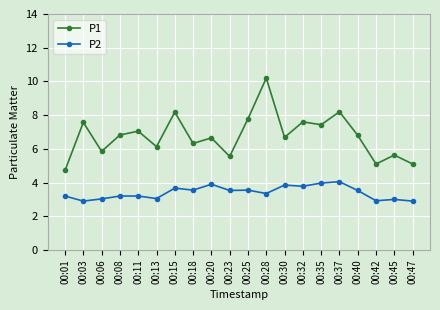

What is the difference between the maximum and second lowest values in the P2 series?

1.1